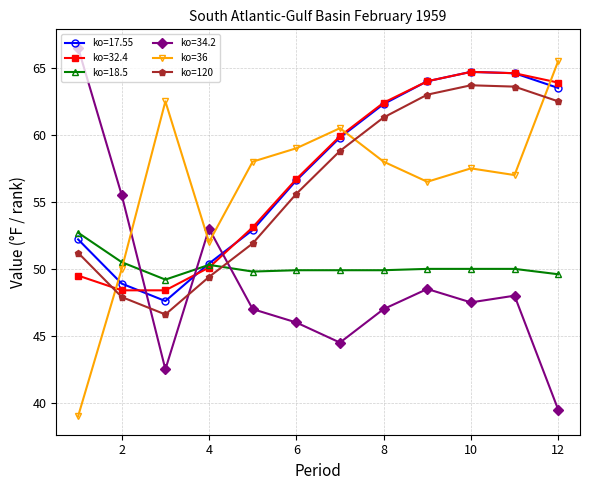

What is the difference between the maximum and minimum values in the ko=120 series?

17.1